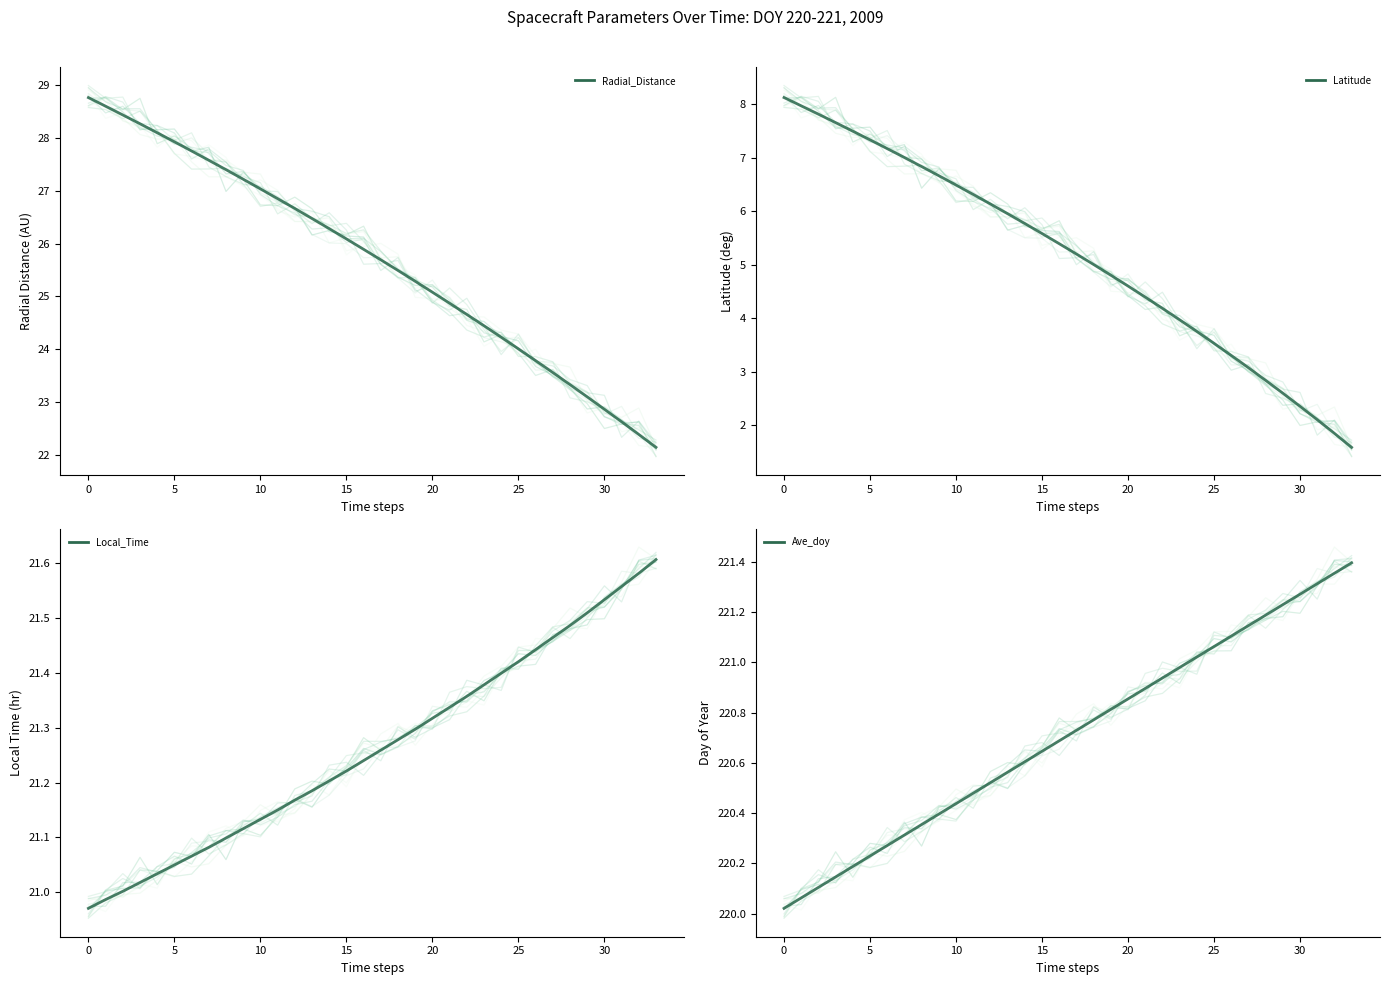

How many data points does each series have?

34